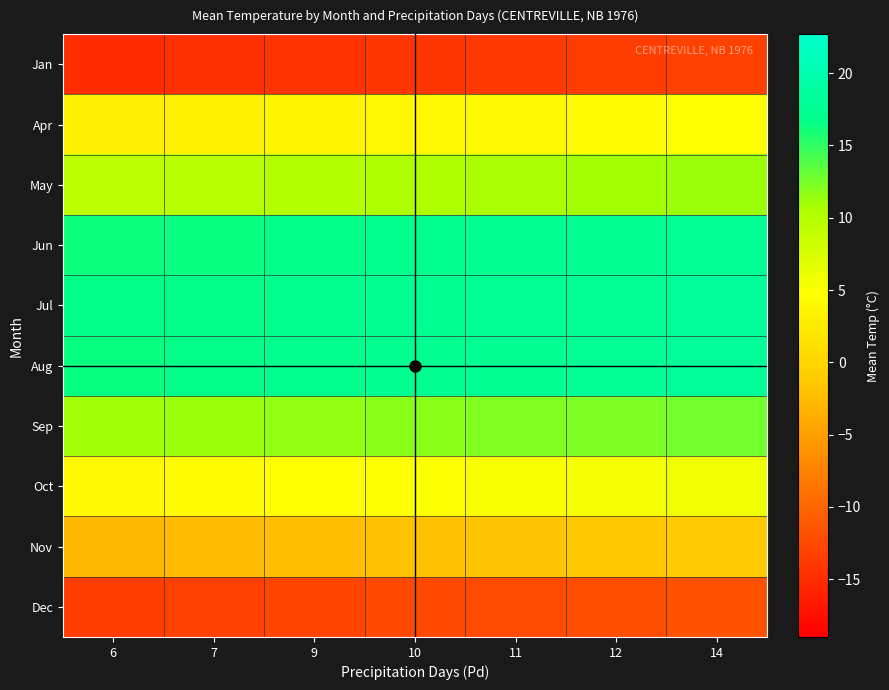

What is the difference between the highest and lowest values at 6?

31.7